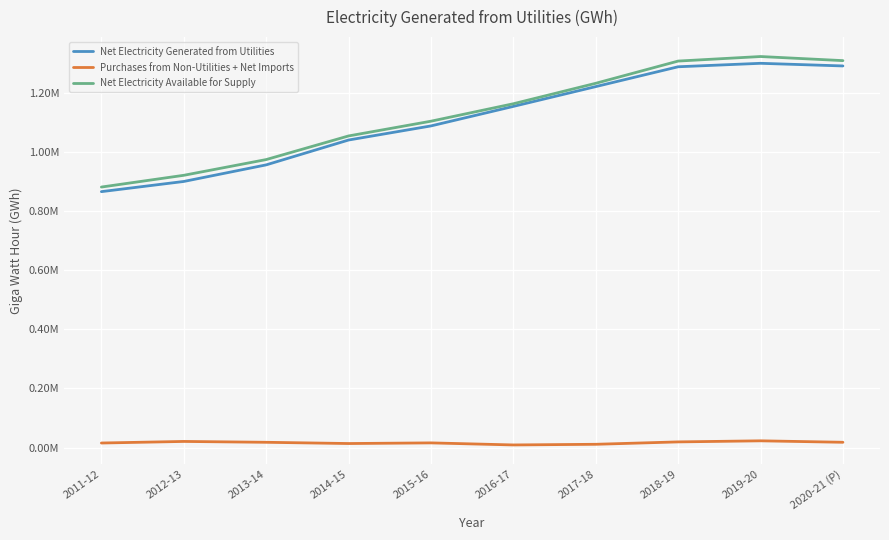

Does the chart have visible grid lines?

Yes